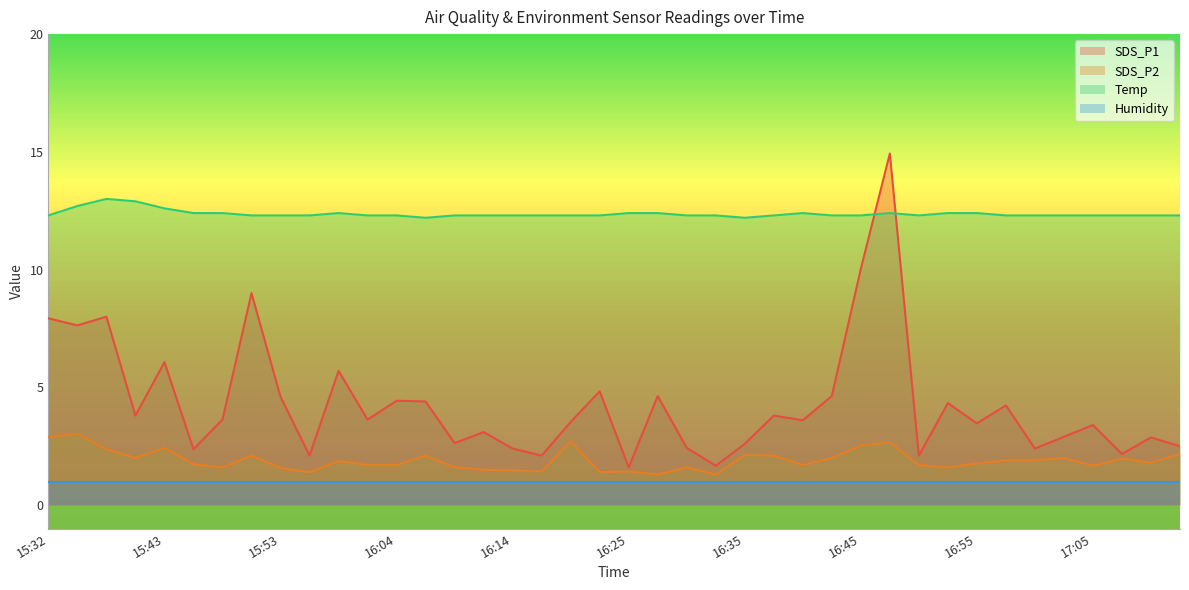

Read the Temp value at 15:53.

12.3